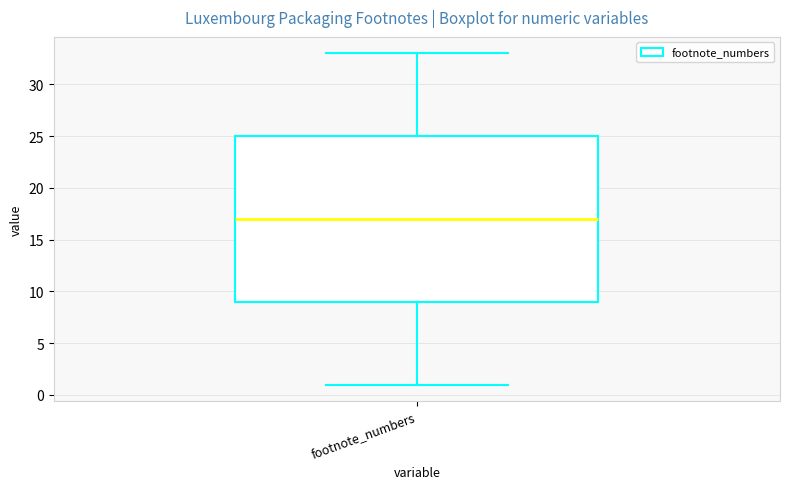

Where is the upper edge of the box for footnote_numbers on the y-axis? The values are not printed on the chart, so give them approximately, as read against the axis.

25